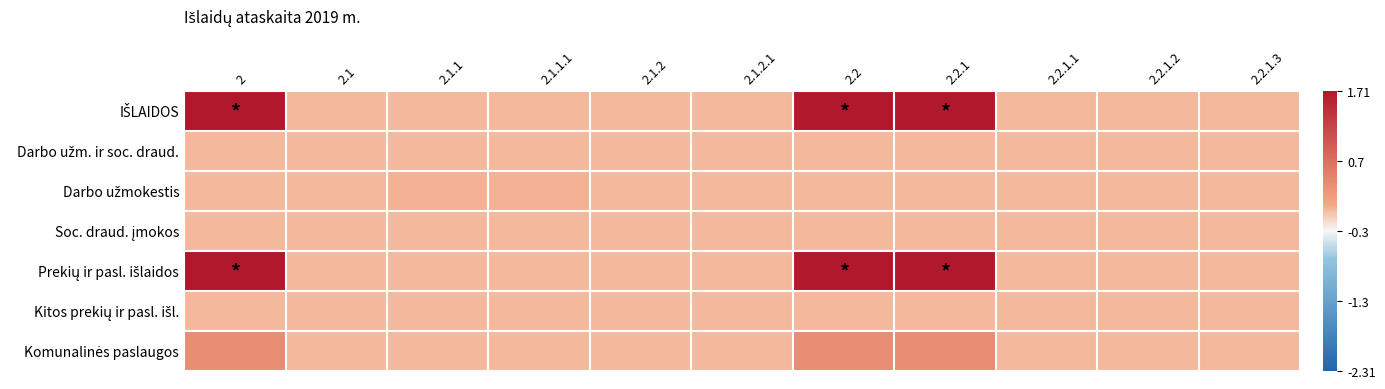

Which series changed the most between 2.1 and 2.1.2.1?

IŠLAIDOS